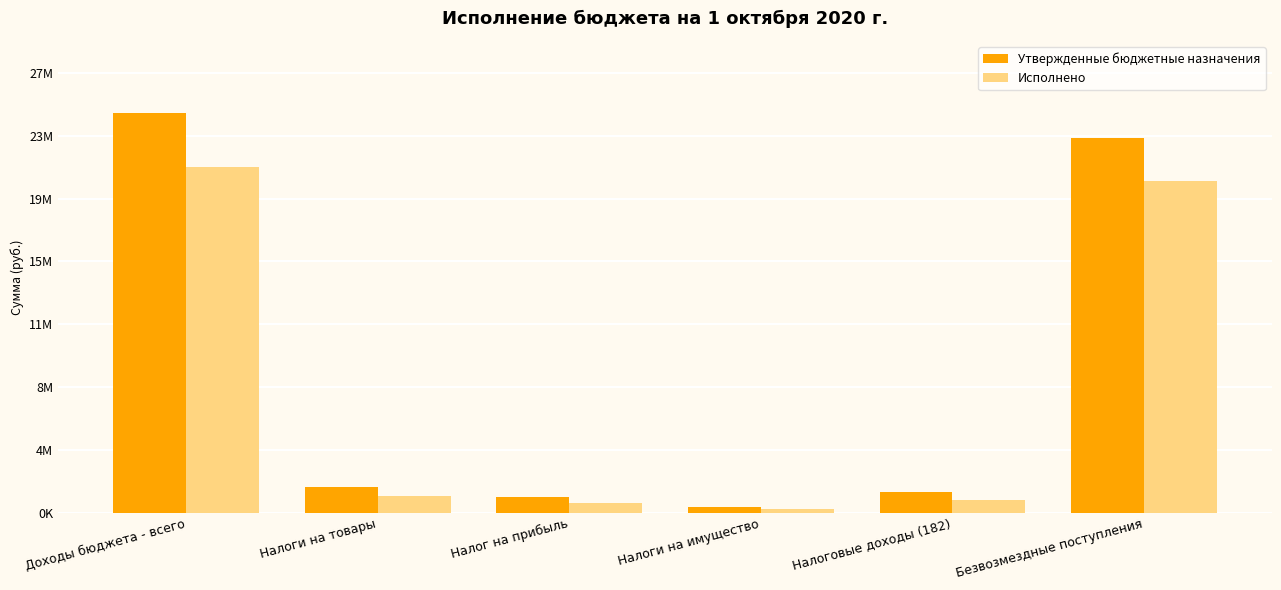

Does the chart contain any negative values?

No